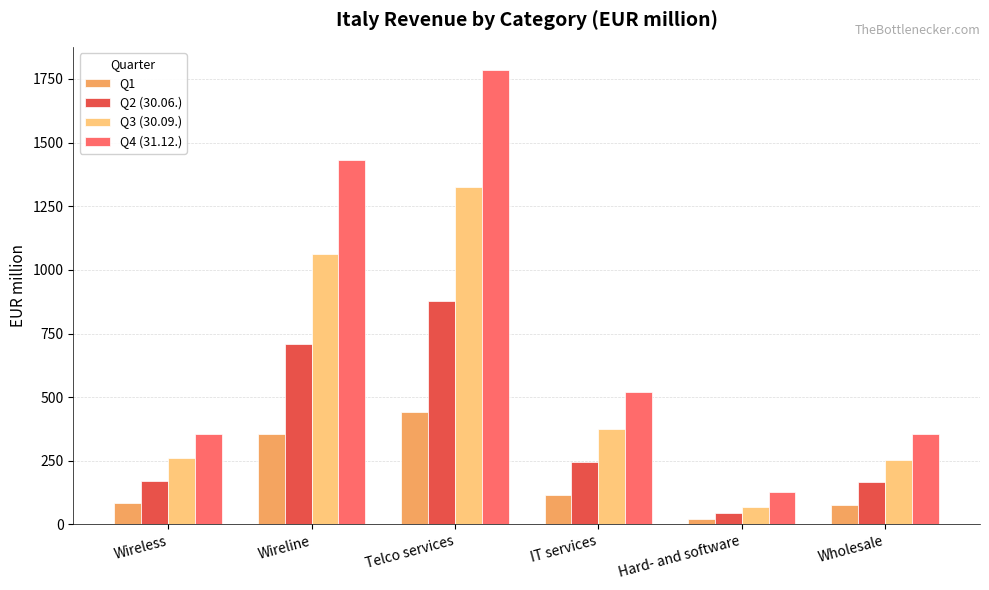

Is the value of Q1 at Telco services greater than the value of Q4 (31.12.) at Wireline?

No